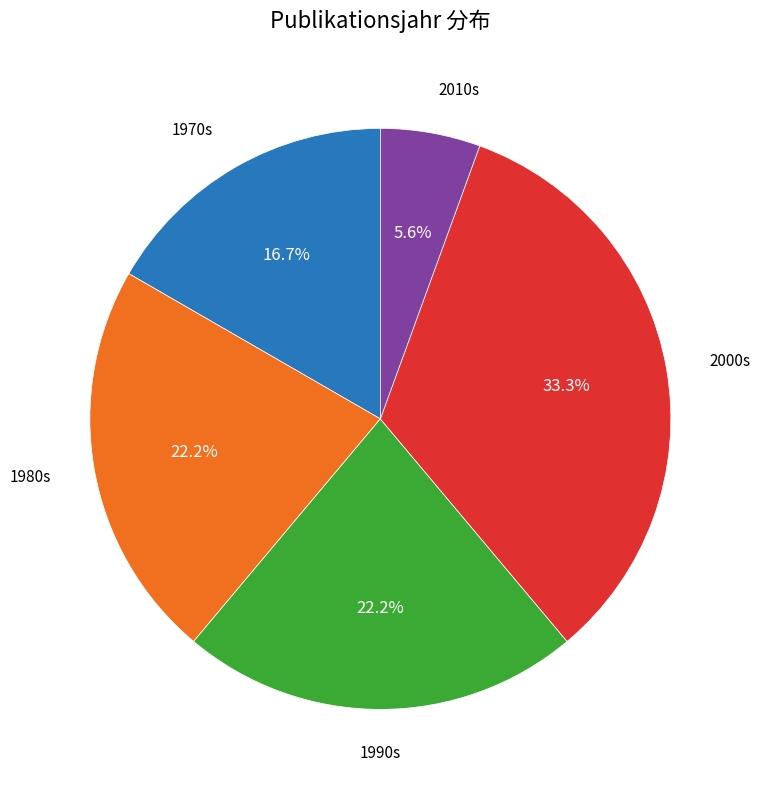

Which slice is the largest?

2000s